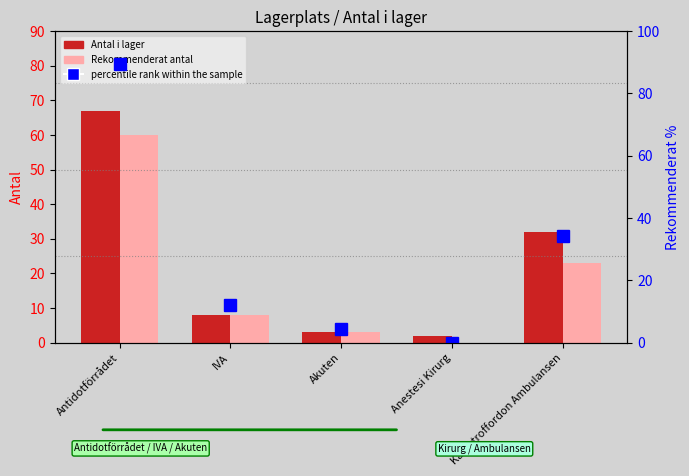

Reading right to left, list all the values displayed in this chart.

Antal i lager: 32.0	2.0	3.0	8.0	67.0
Rekommenderat antal: 23.0	0.0	3.0	8.0	60.0
percentile rank within the sample: 34.3	0.0	4.5	11.9	89.6